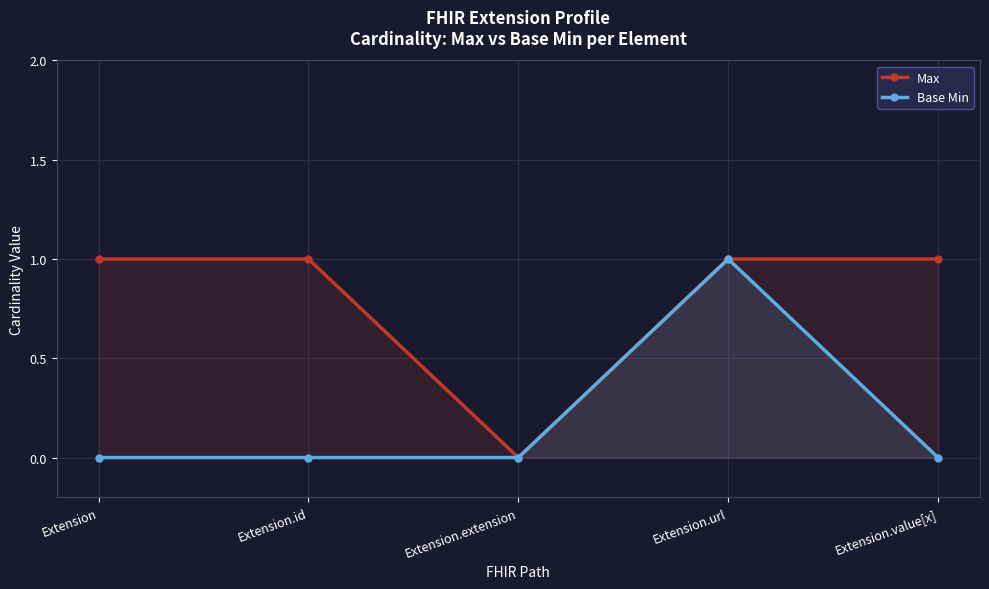

At Extension.value[x], list the series in order from largest to smallest.

Max, Base Min